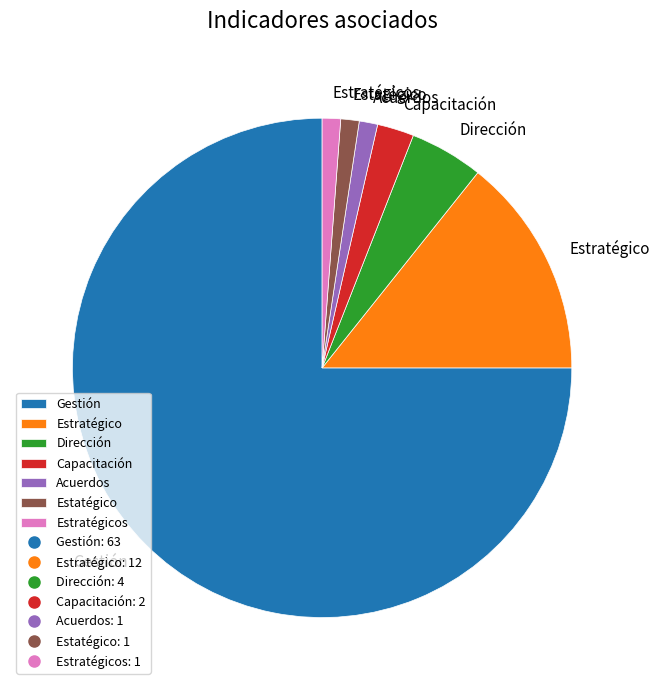

Combined, do Capacitación and Dirección account for over 50%?

No